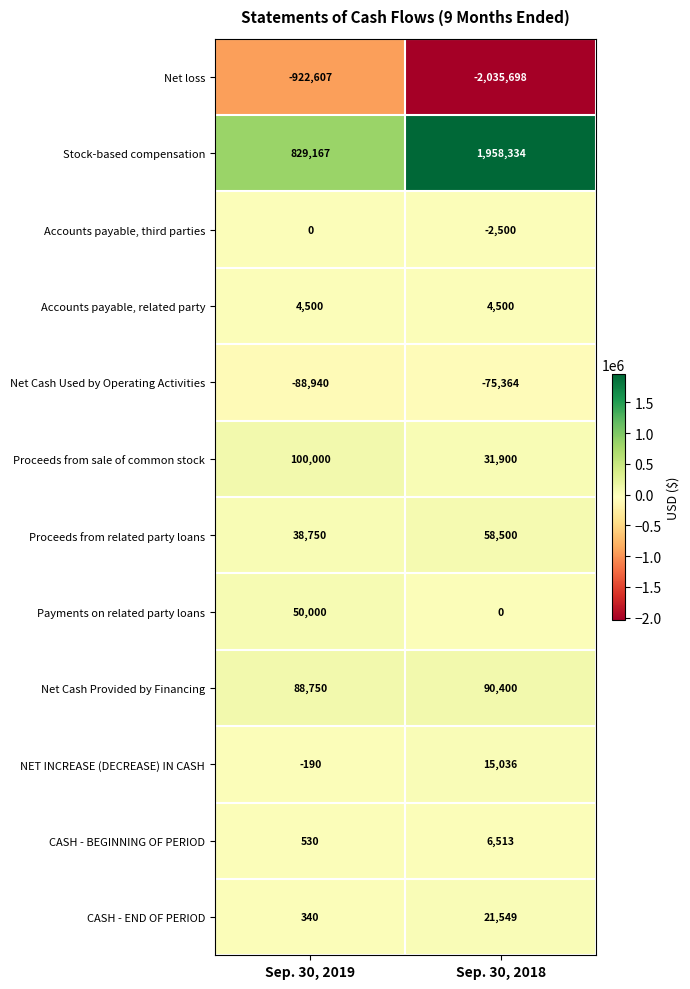

Is it true that Net loss equals -3601794 at Sep. 30, 2018?

False